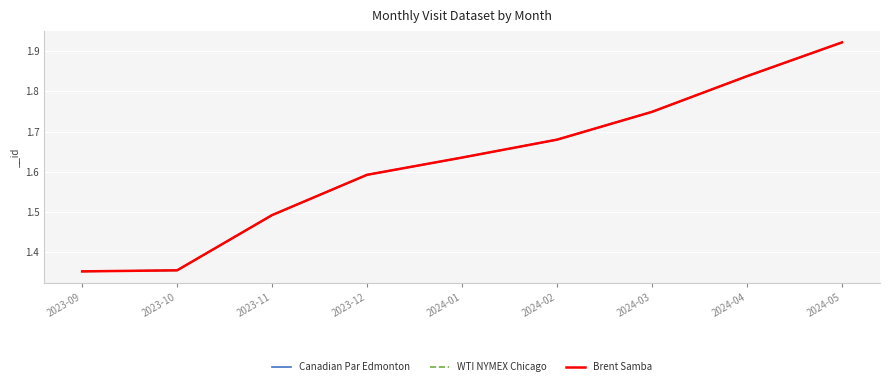

What is the difference between the maximum and minimum values in the Canadian Par Edmonton series?

0.6